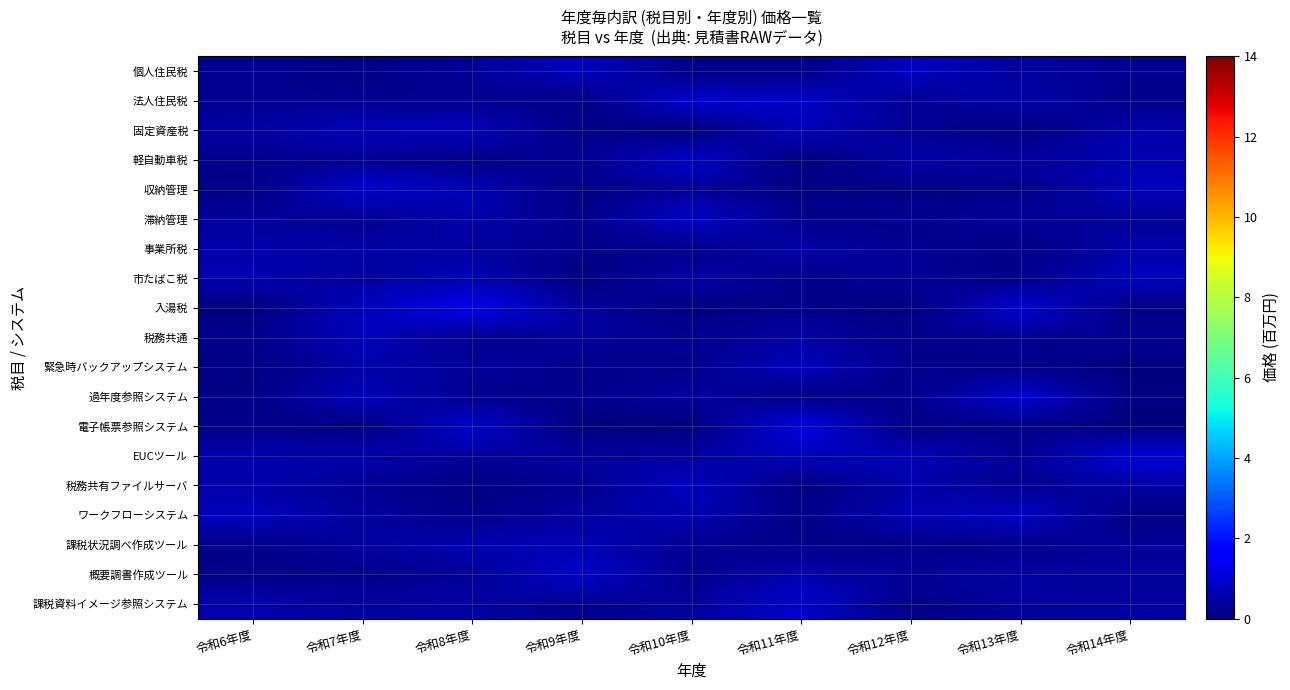

What is the total value across all series at 令和12年度?

5.8